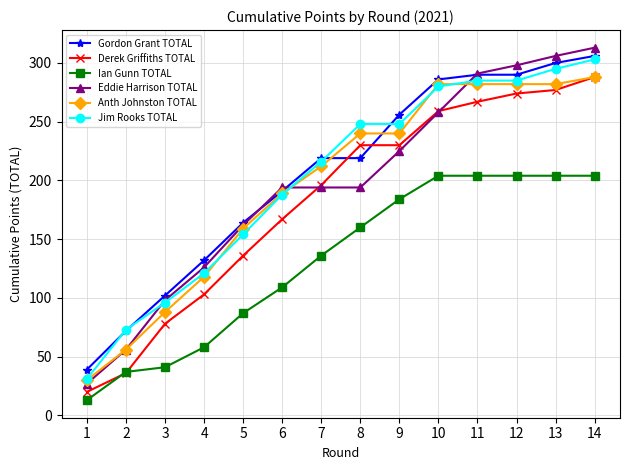

The value of Ian Gunn TOTAL at 6 is 109. True or false?

True